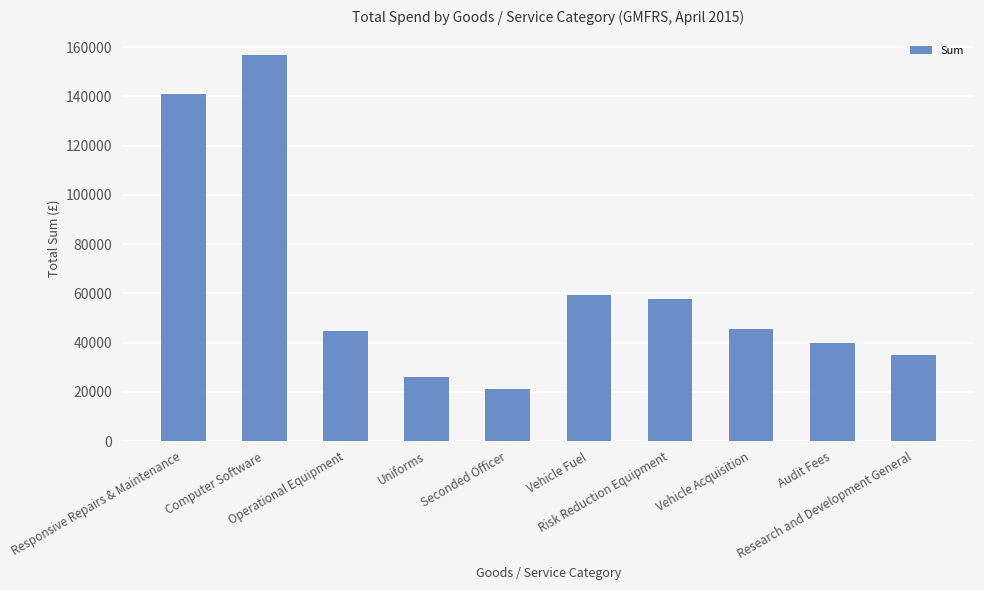

At which category does the chart reach its minimum across all series?

Seconded Officer